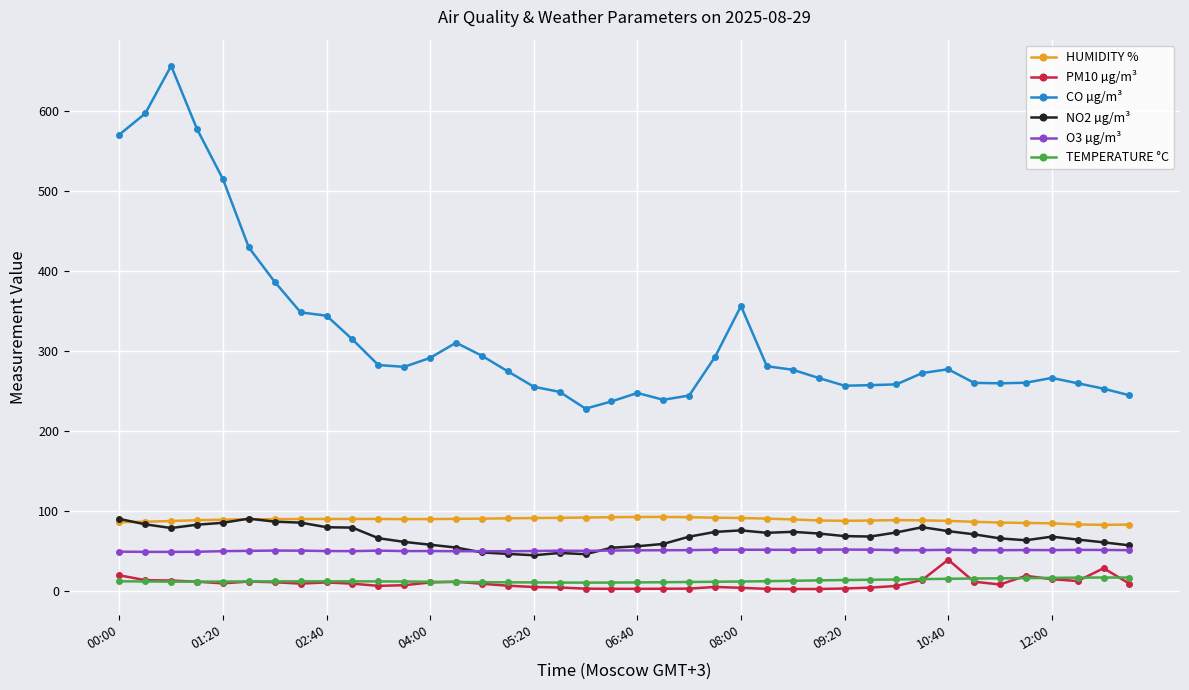

In PM10 µg/m³, how many points are higher than both neighbors (excluding endpoints)?

7